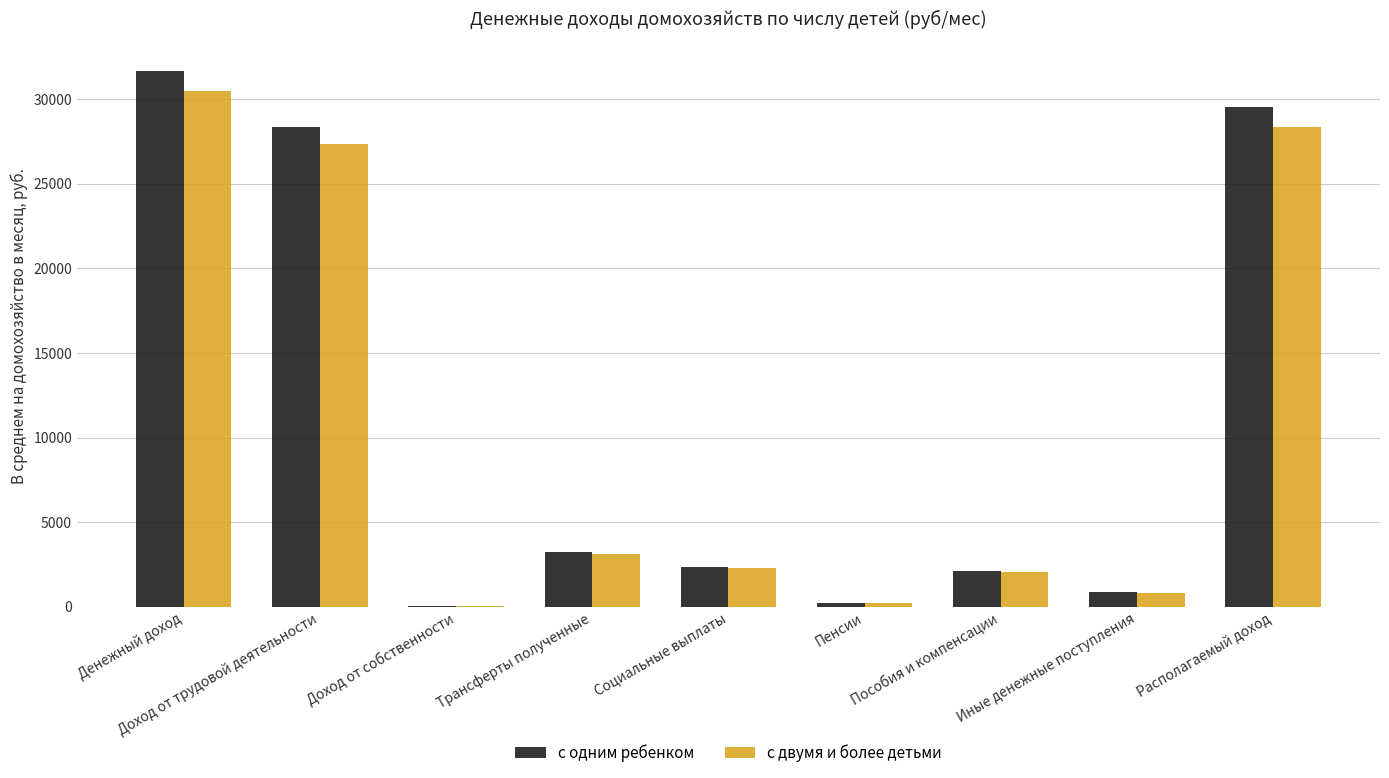

What is the spread (max minus min) of values at Пенсии?

0.6